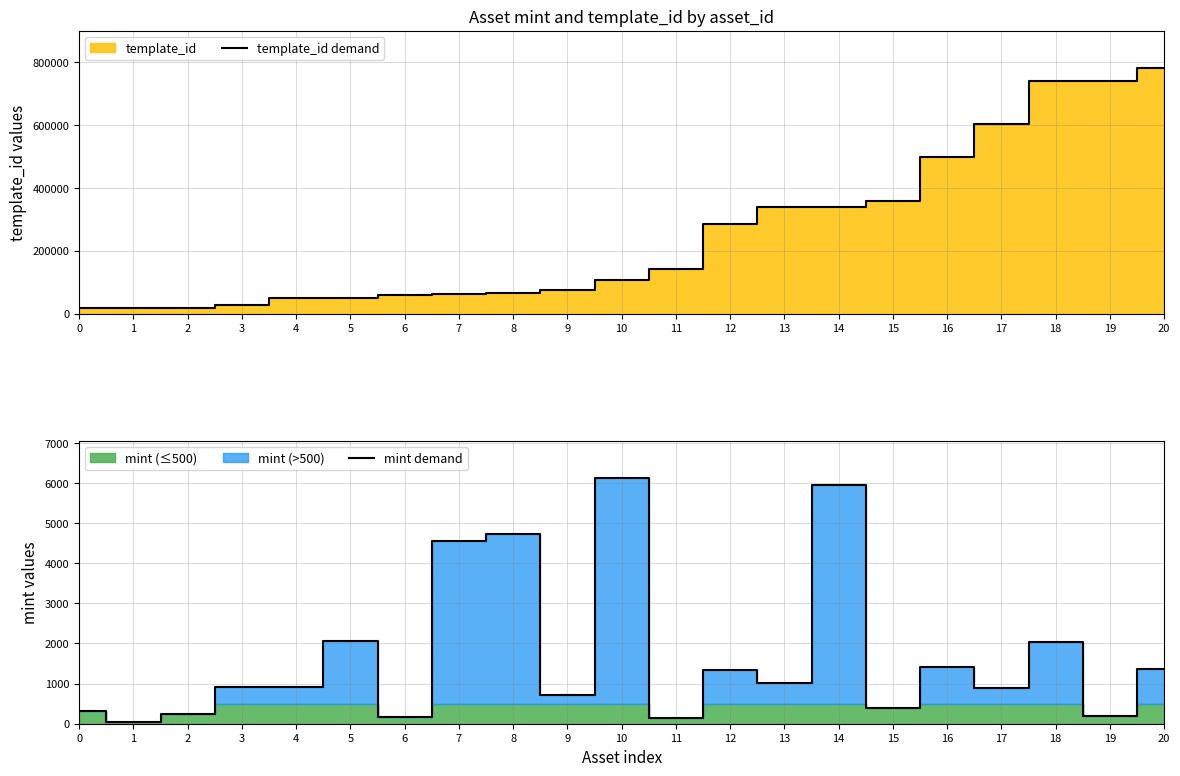

At which label does mint demand reach its minimum?

1